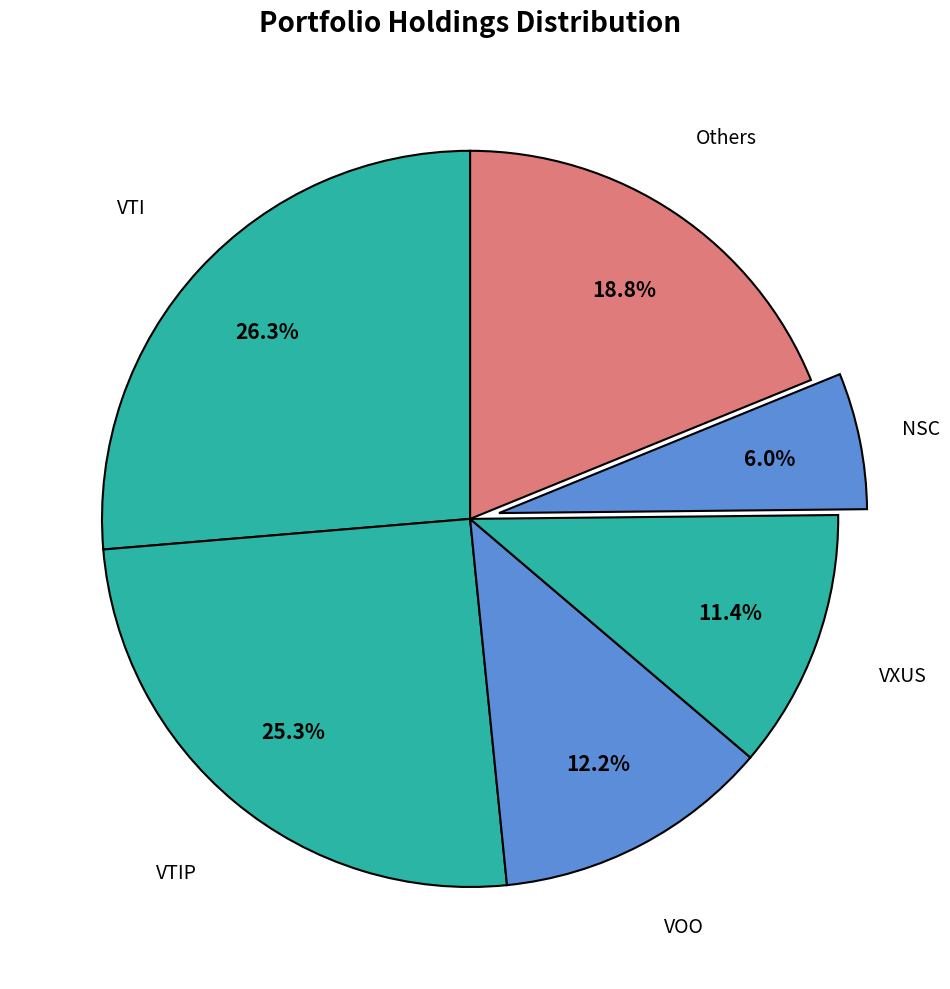

Rank the categories by value from lowest to highest.

NSC, VXUS, VOO, Others, VTIP, VTI